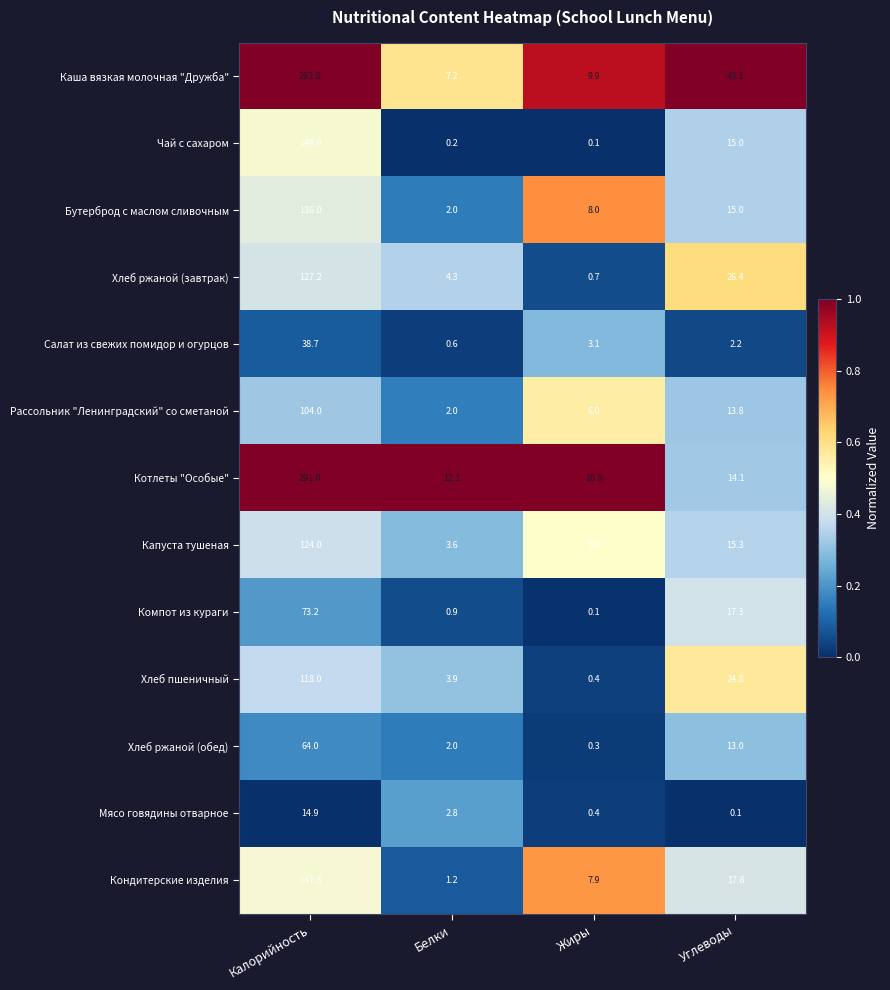

Which category has the highest value across all series?

Калорийность